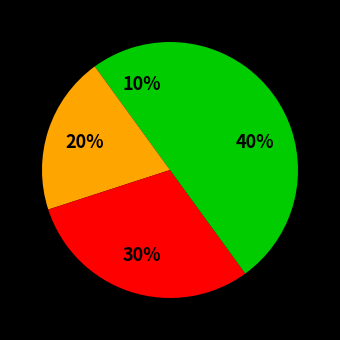

How many segments does this pie chart have?

4